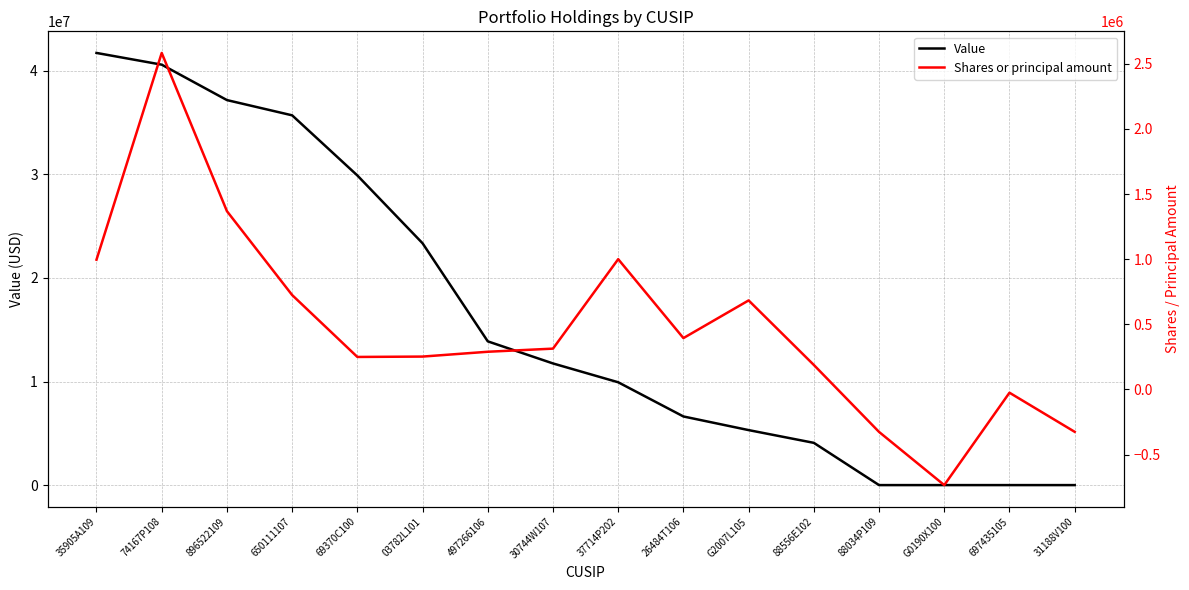

What is the minimum value shown in the chart?

-733900